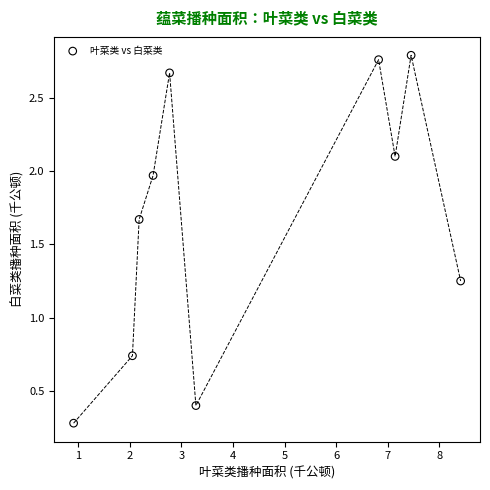

What is the range of X values (max minus min)?

7.5